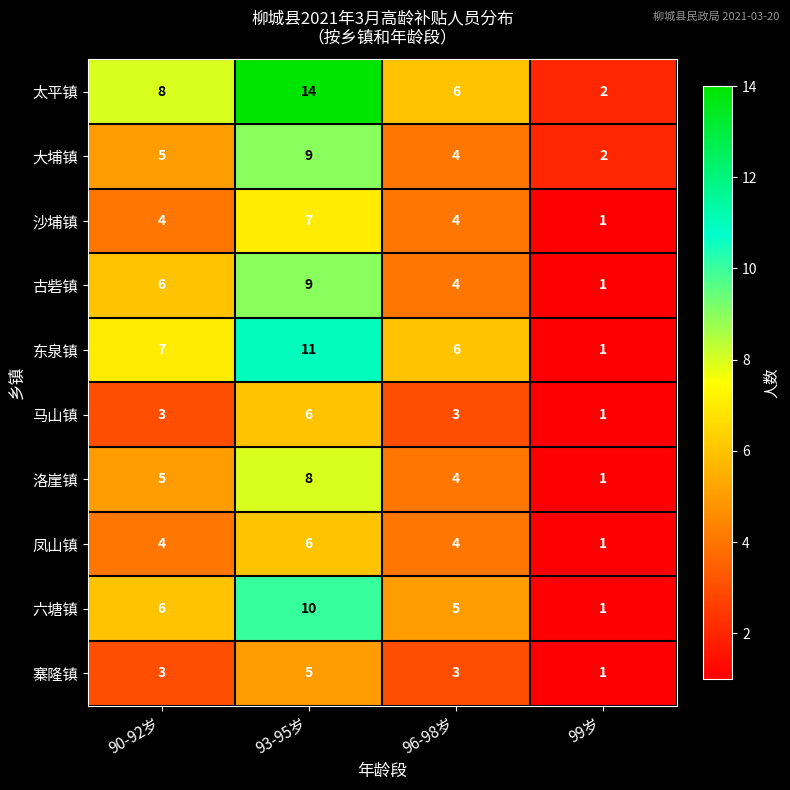

At which label is 大埔镇 closest to 5?

90-92岁